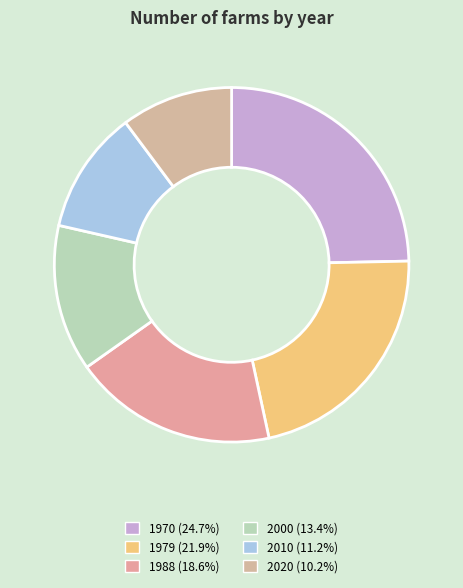

Which has a higher value, 2010 or 2020?

2010